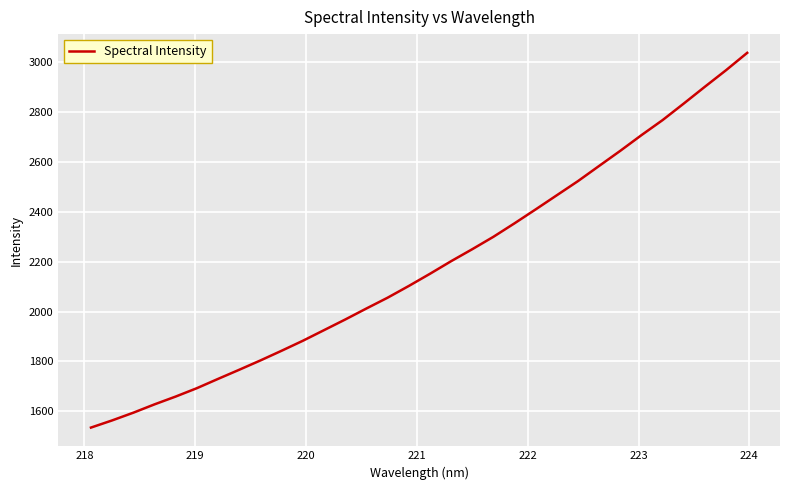

What is the difference between the maximum and minimum values?

1504.2